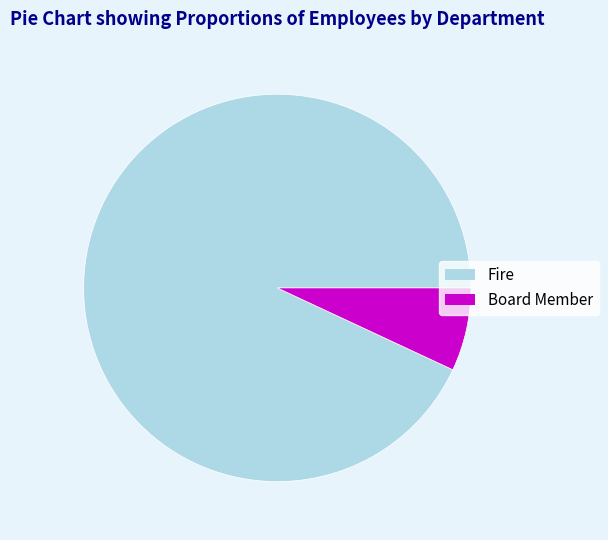

Rank the categories by value from lowest to highest.

Board Member, Fire